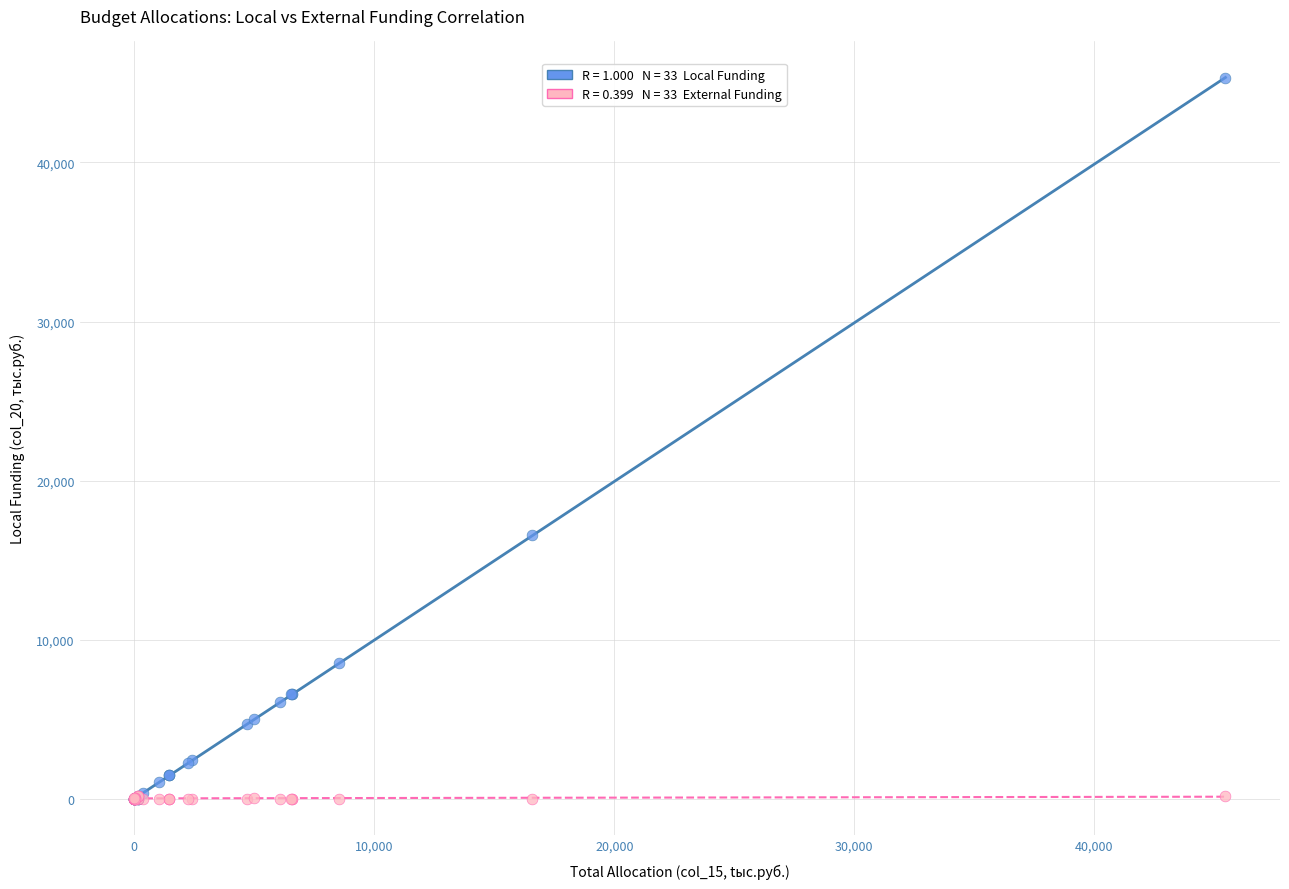

Across all series, what Y value is closest to 22649?

16556.6